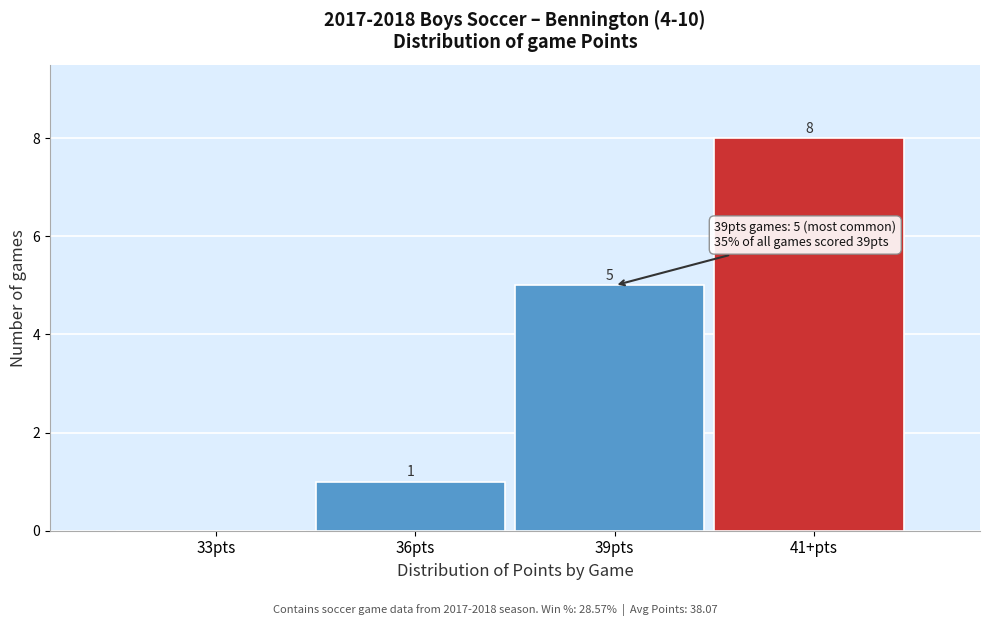

Reading left to right, extract all data points from this chart.

33pts=0	36pts=1	39pts=5	41+pts=8